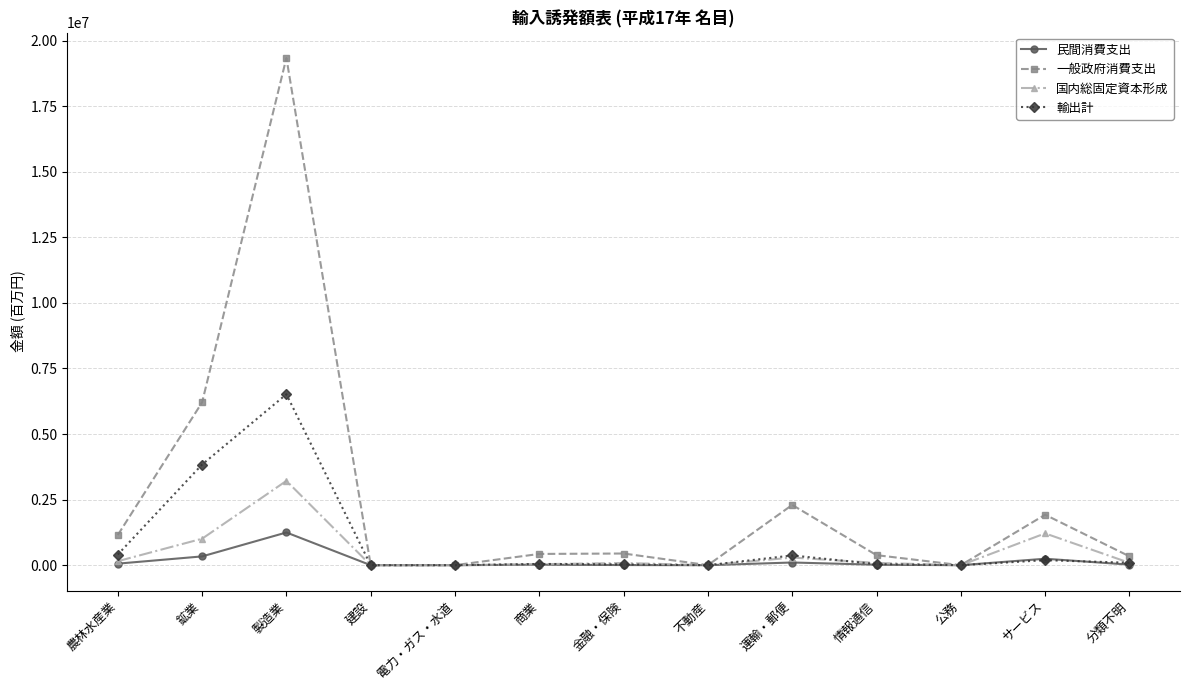

Rank the series by their maximum value, from lowest to highest.

民間消費支出, 国内総固定資本形成, 輸出計, 一般政府消費支出